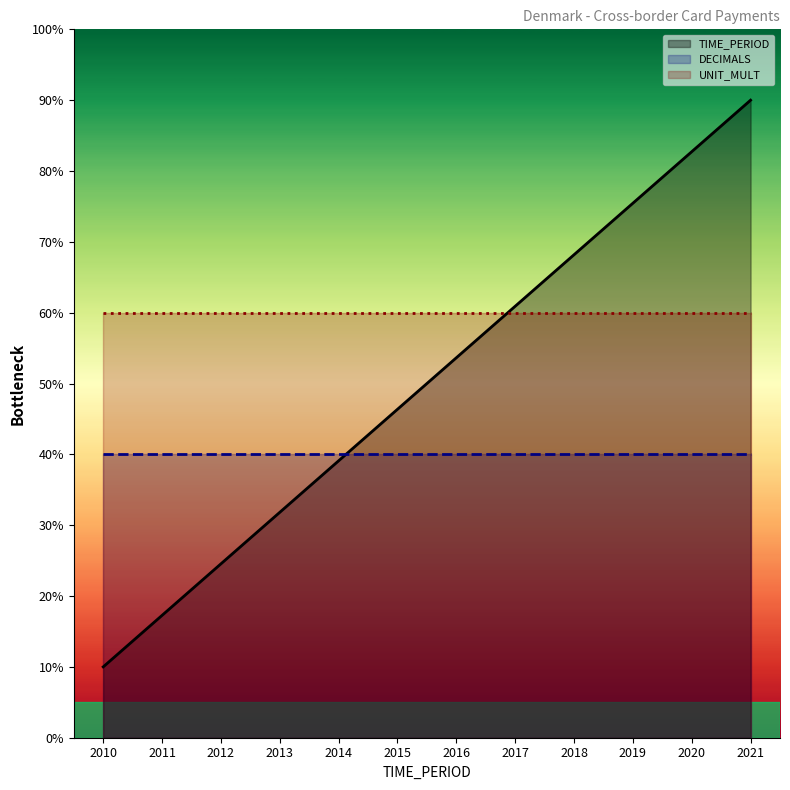

Is the value of DECIMALS at 2011 greater than the value of UNIT_MULT at 2021?

No